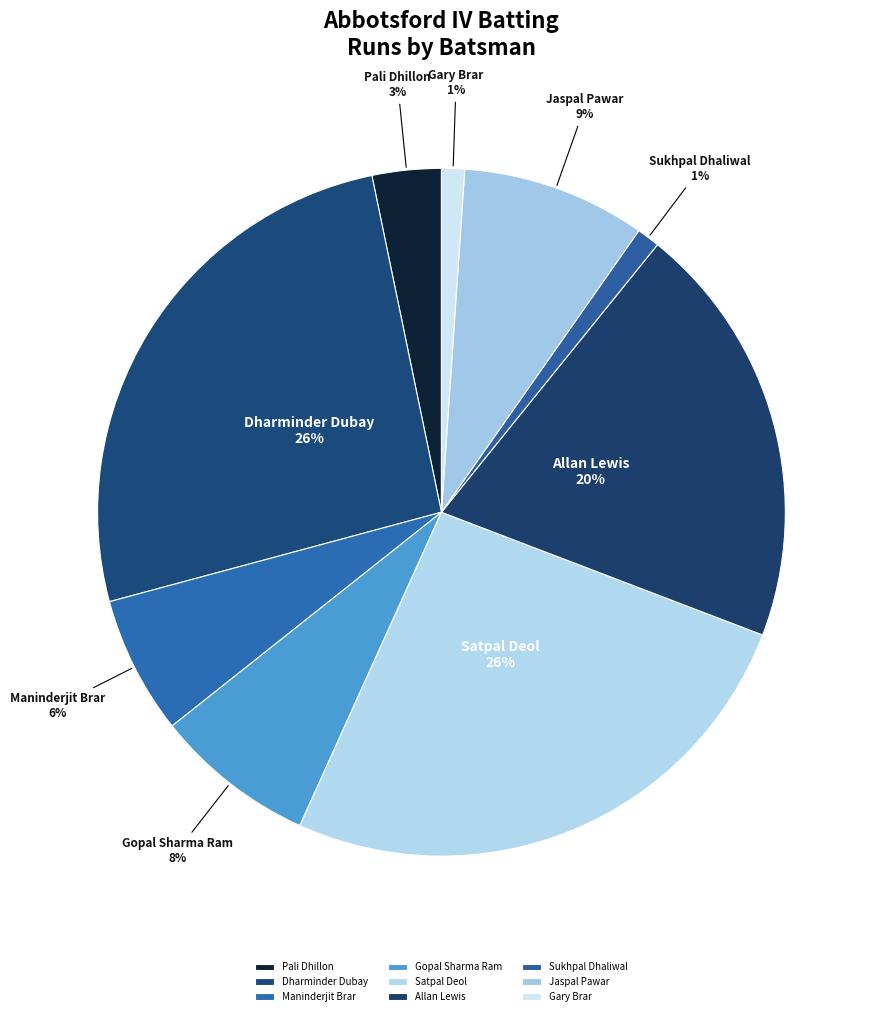

Is it true that Gopal Sharma Ram is 1% of the pie?

False